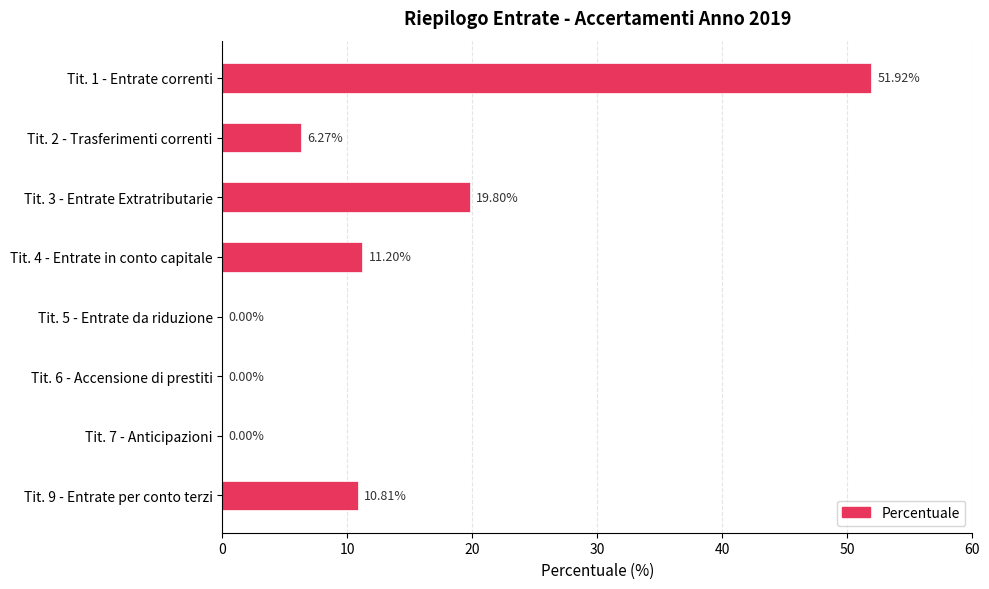

What is the sum of the values at Tit. 4 - Entrate in conto capitale and Tit. 9 - Entrate per conto terzi?

22.0